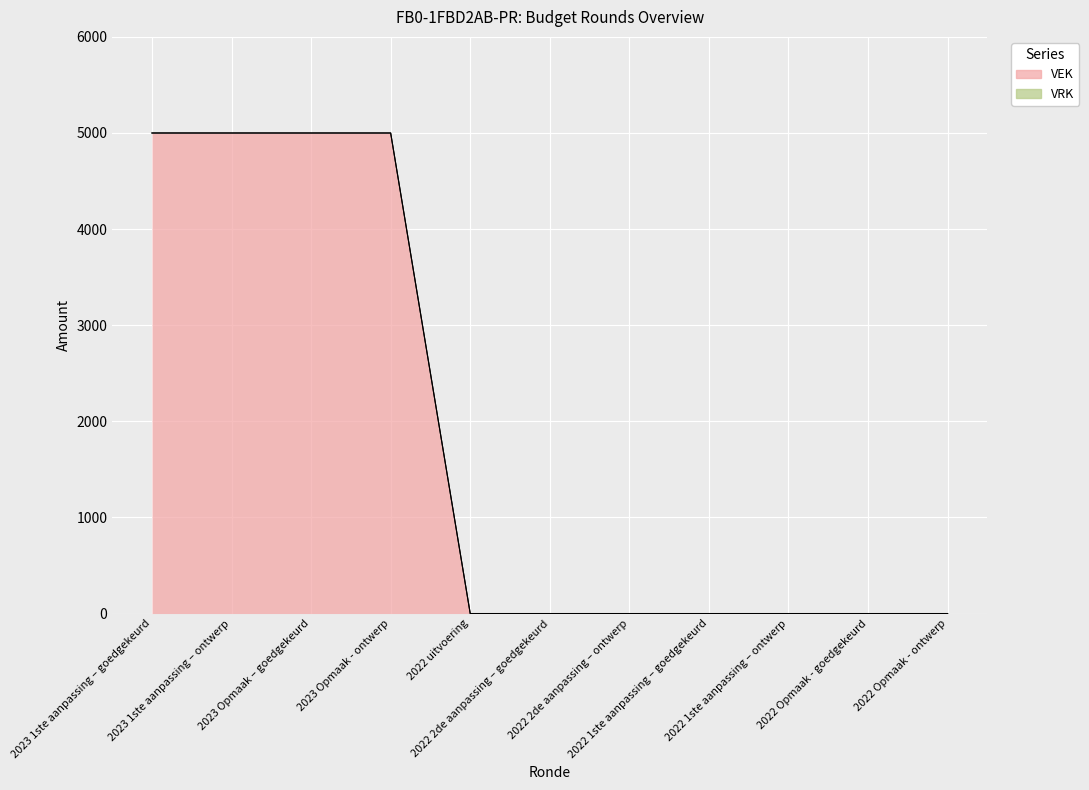

What is the label of the 10th point from the right?

2023 1ste aanpassing – ontwerp